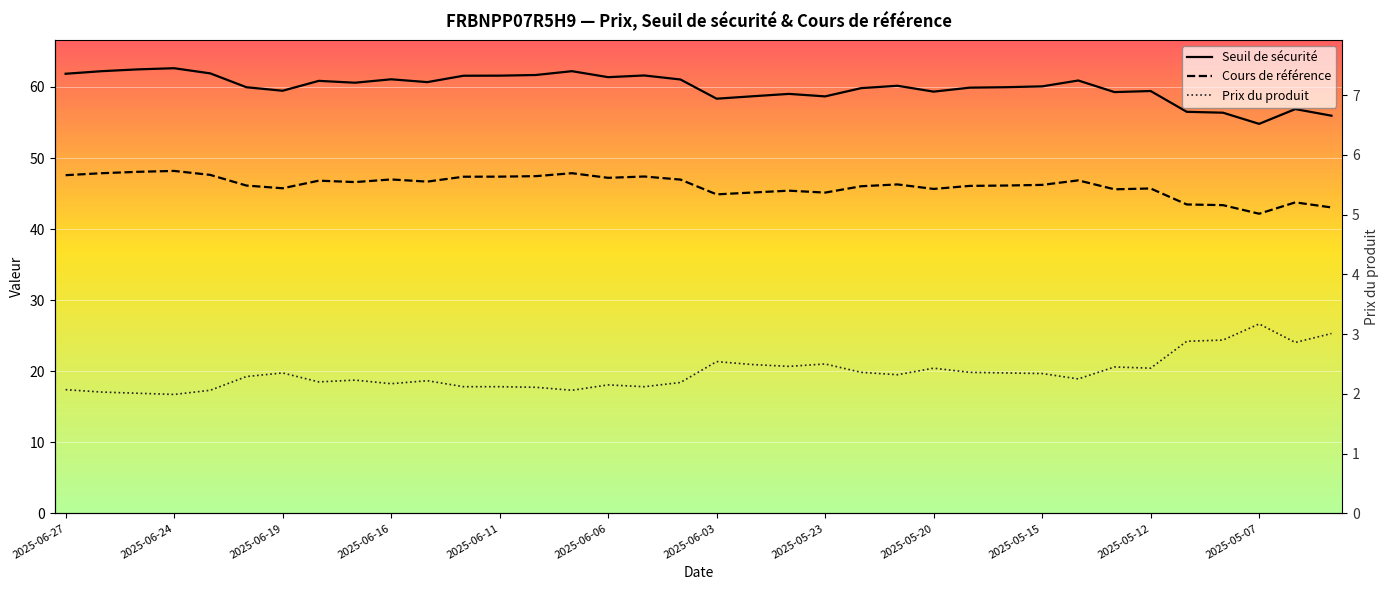

How many interior local valleys does the Seuil de sécurité series have?

9